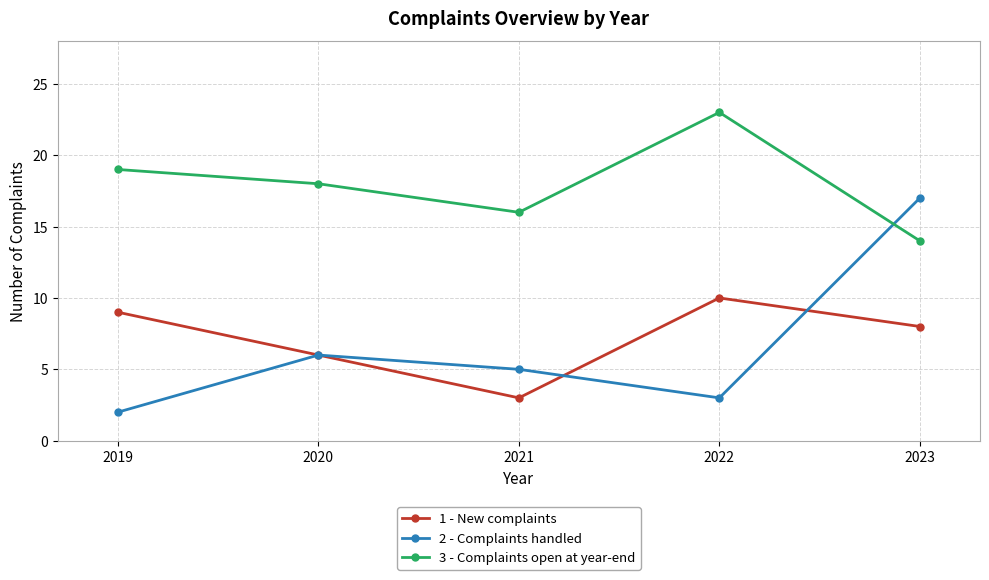

Rank the categories by 3 - Complaints open at year-end value from lowest to highest.

2023, 2021, 2020, 2019, 2022